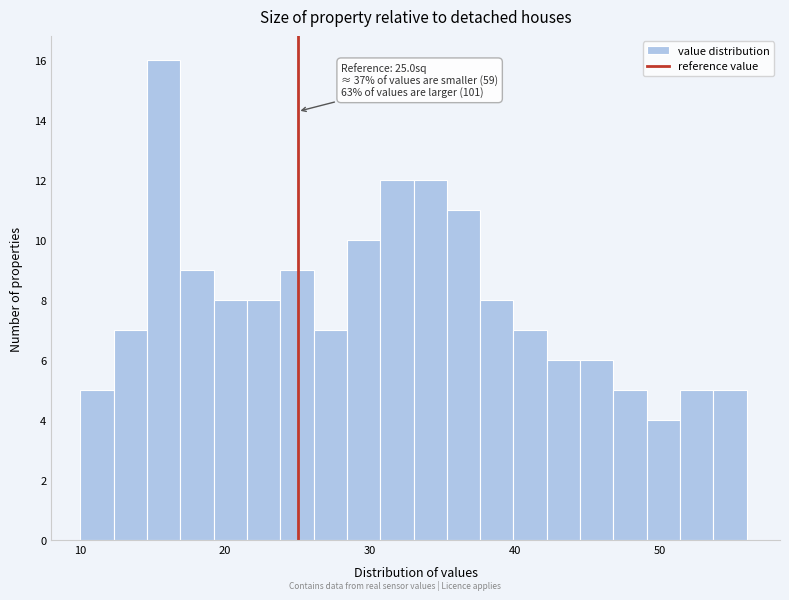

Read against the x-axis, roughly where is the centre of the tallest bar?

16